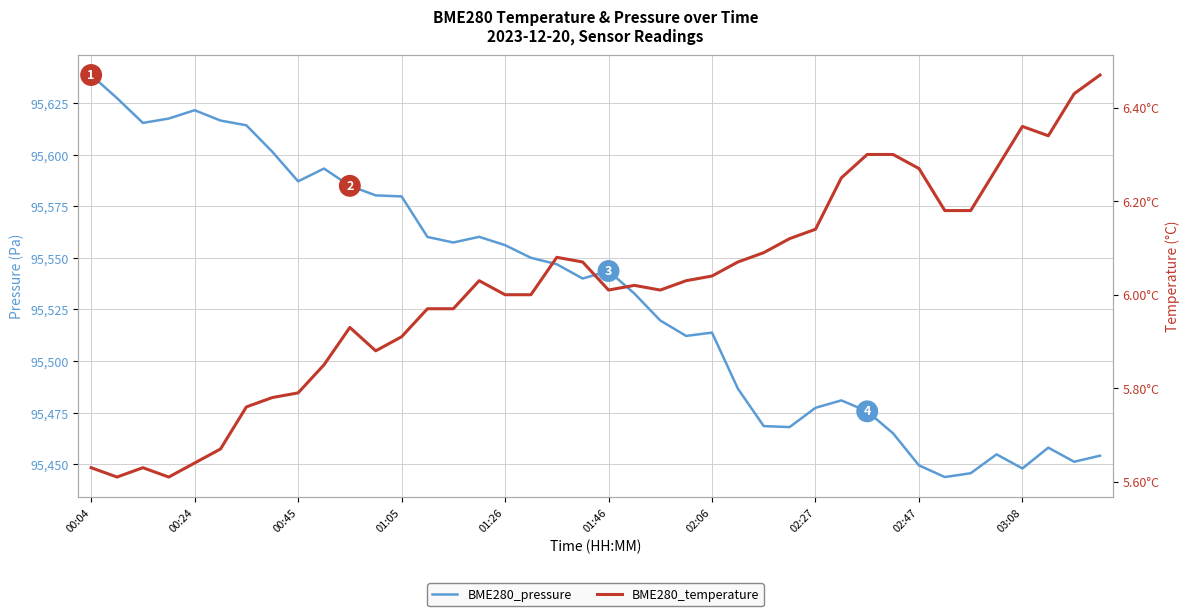

True or false: BME280_temperature and BME280_pressure cross at least once.

False